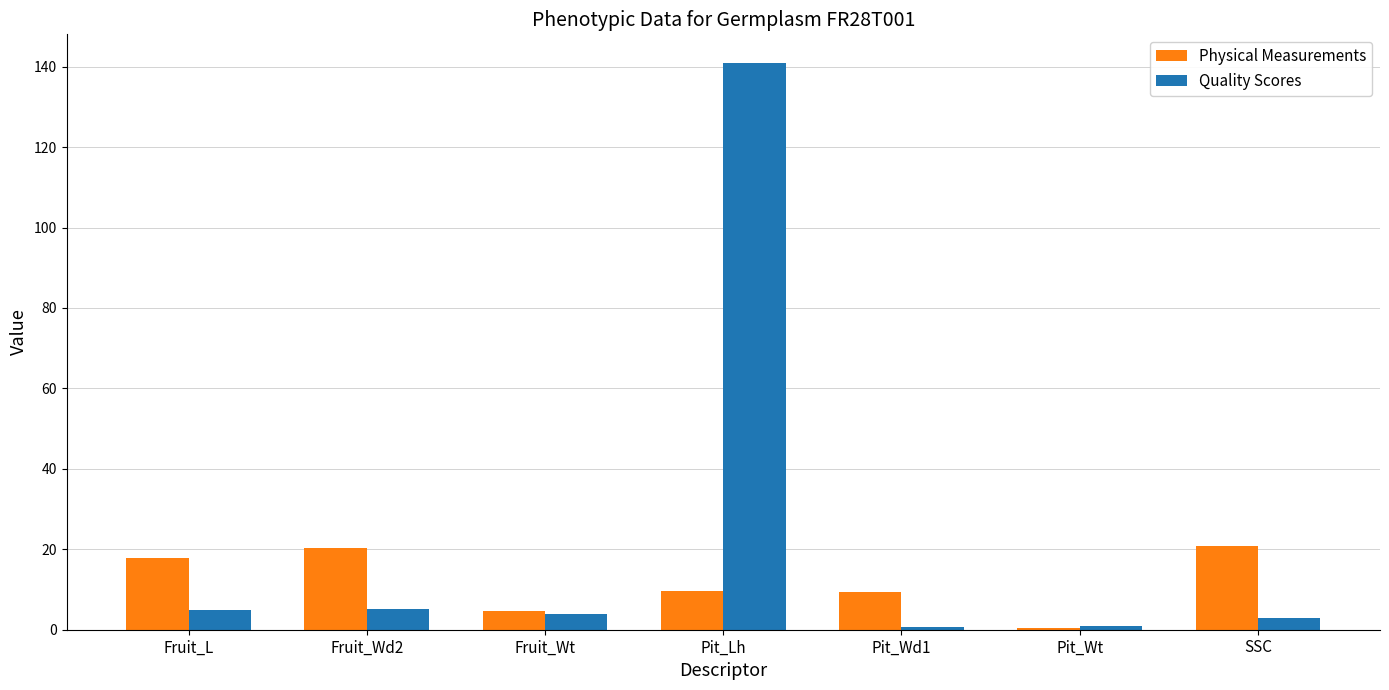

Between Pit_Wd1 and SSC, which series saw the biggest shift?

Physical Measurements